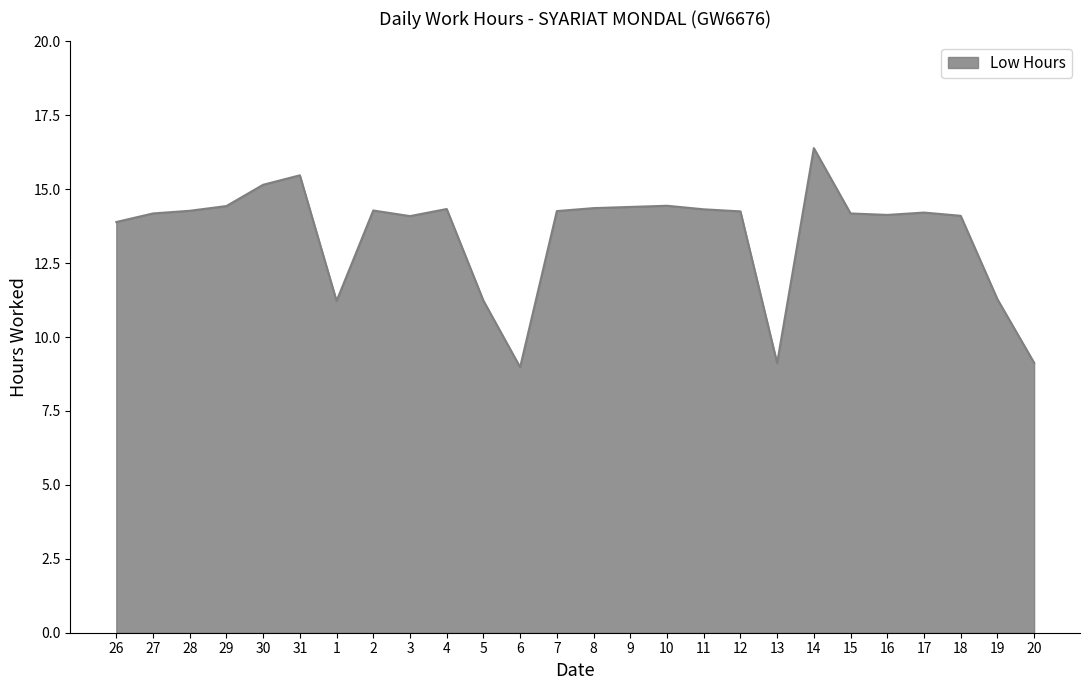

What is the approximate value at 15?

14.2